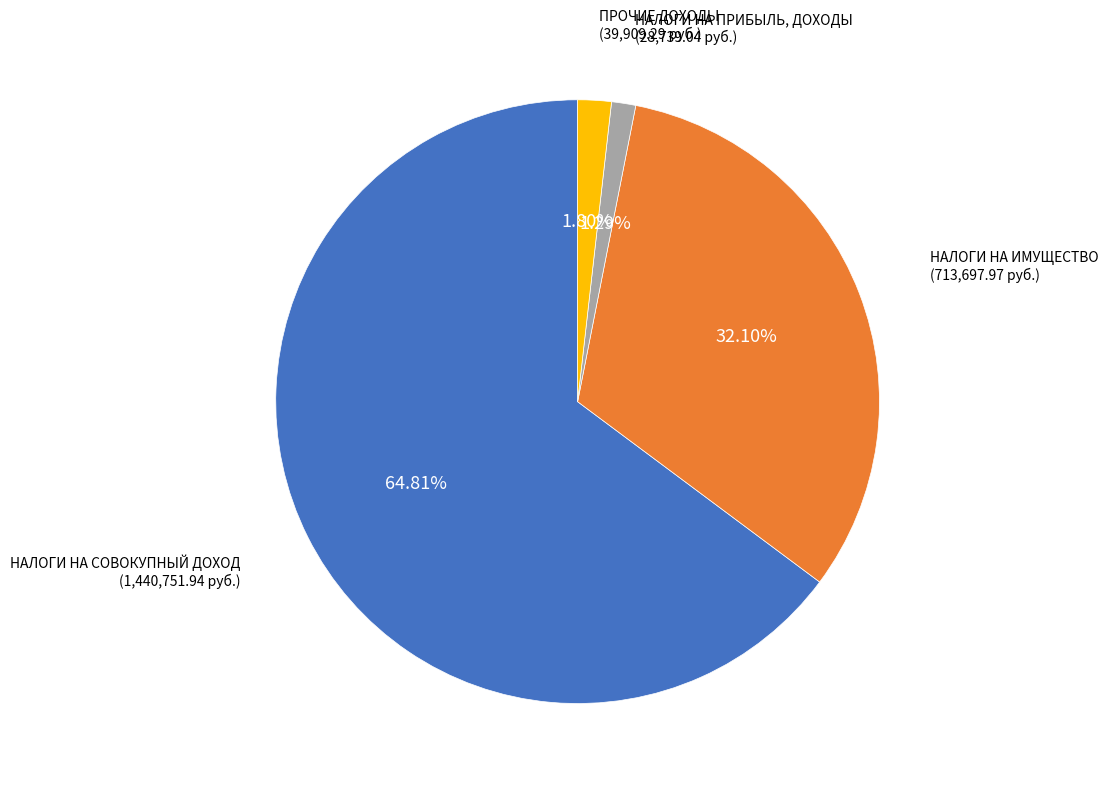

How many slices are in this pie chart?

4